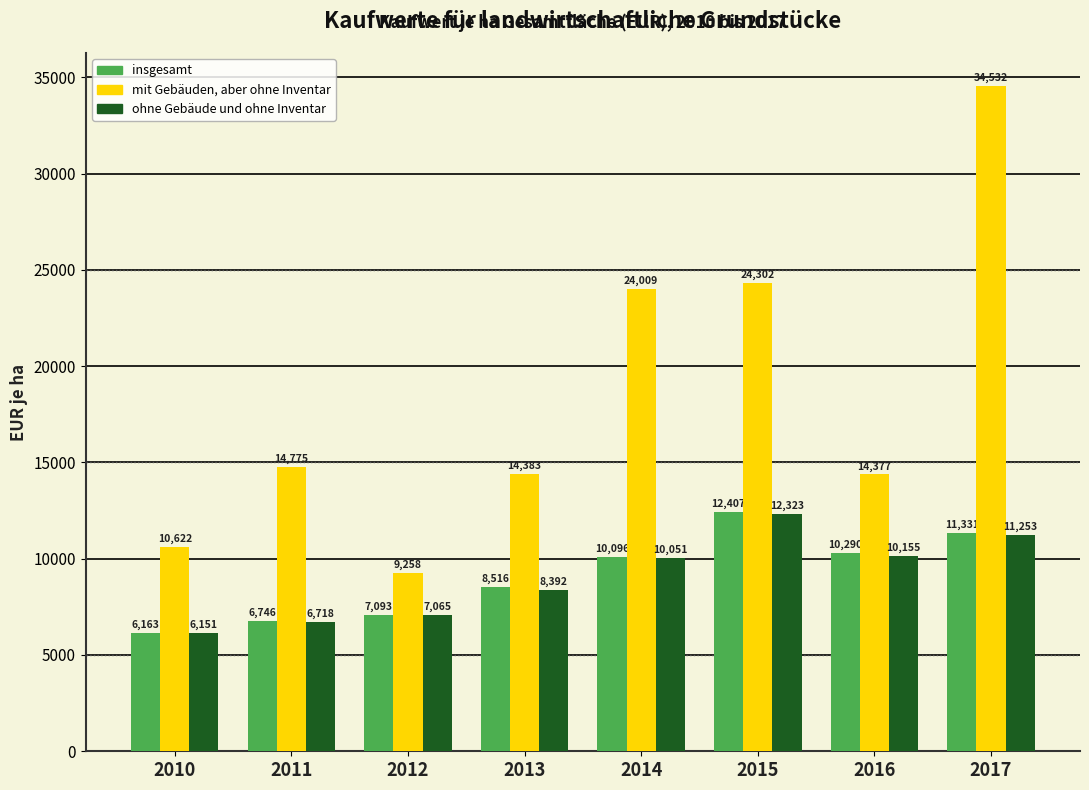

What is the value of the mit Gebäuden, aber ohne Inventar bar at the 8th from the left?

34532